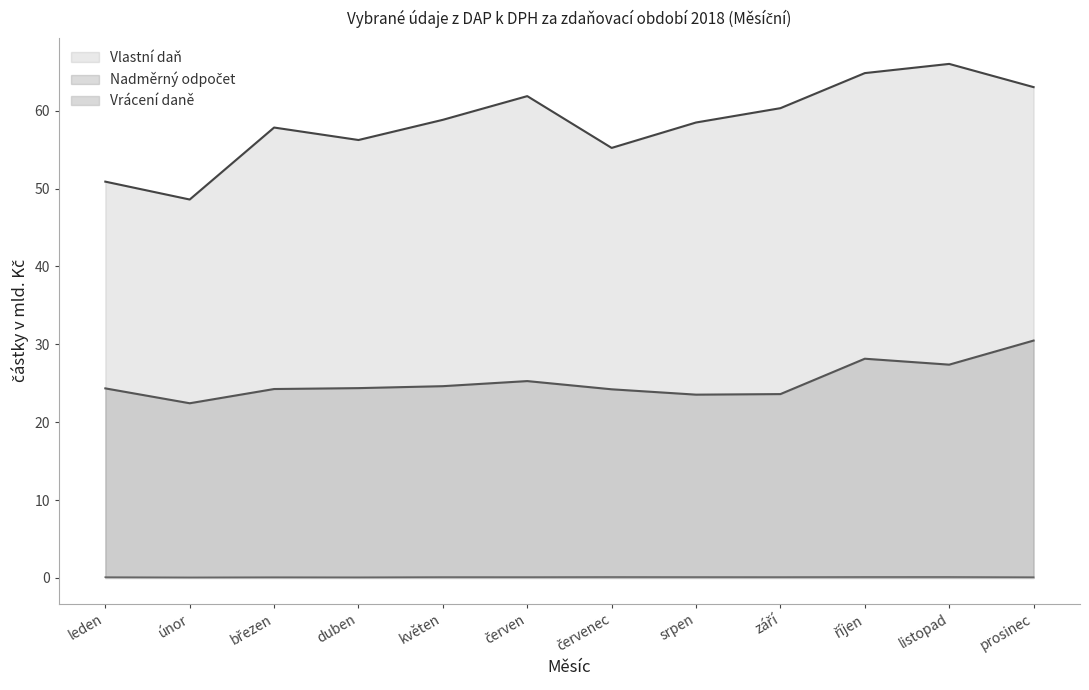

Is it true that Vlastní daň equals 50.9 at leden?

True